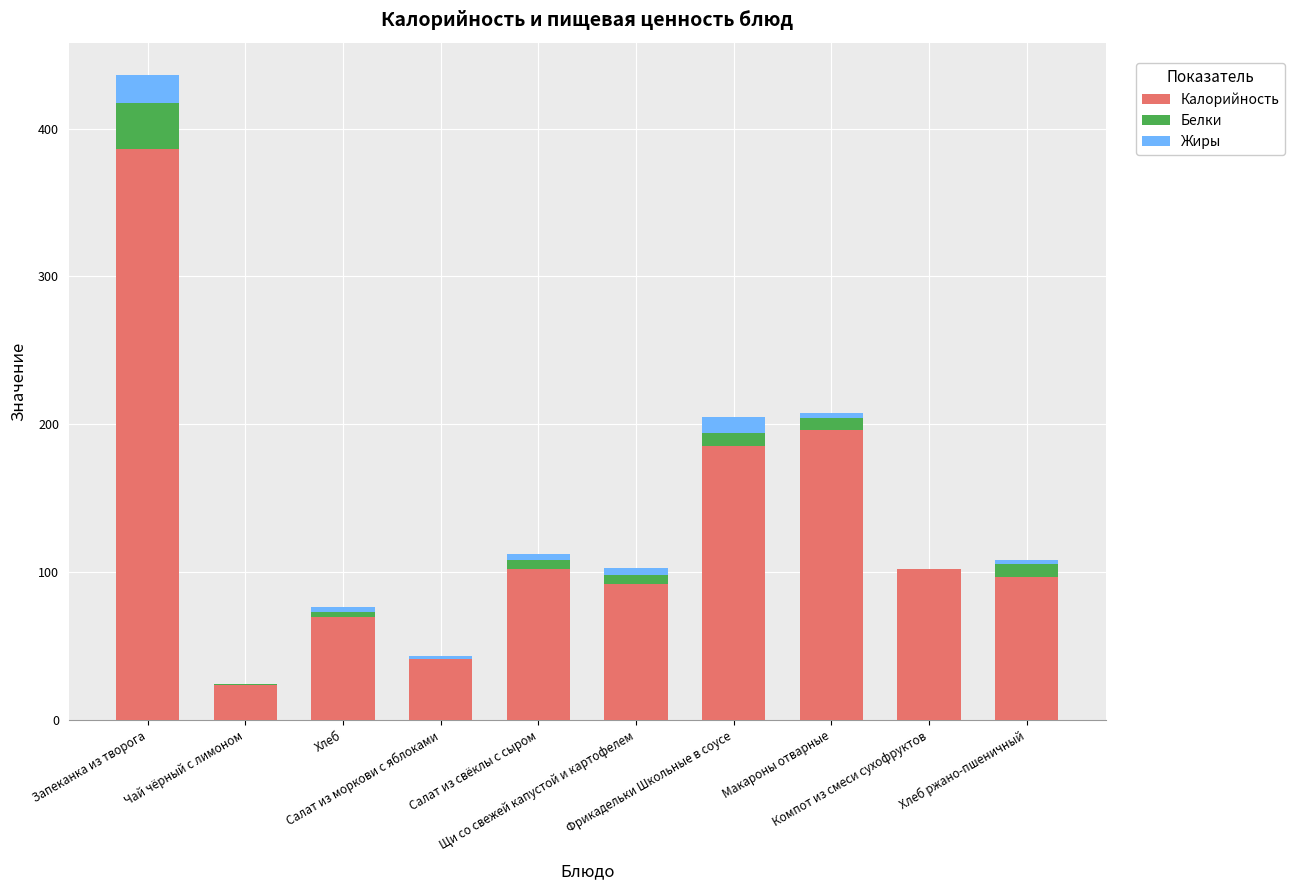

The value of Калорийность at Чай чёрный с лимоном is 23.8. True or false?

True